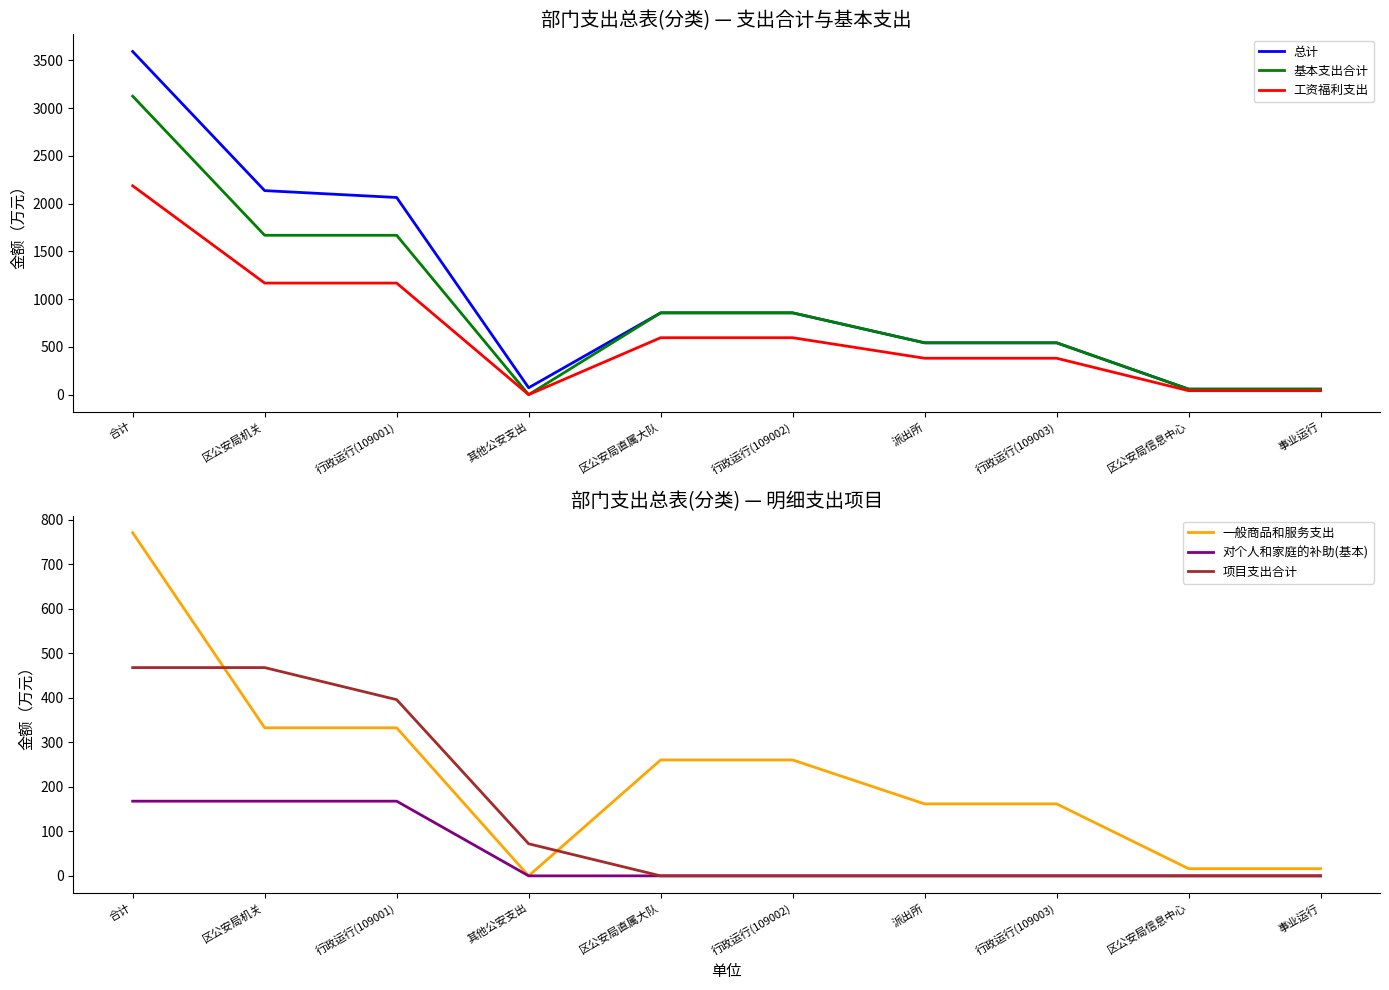

At which label does 一般商品和服务支出 first exceed 260?

合计